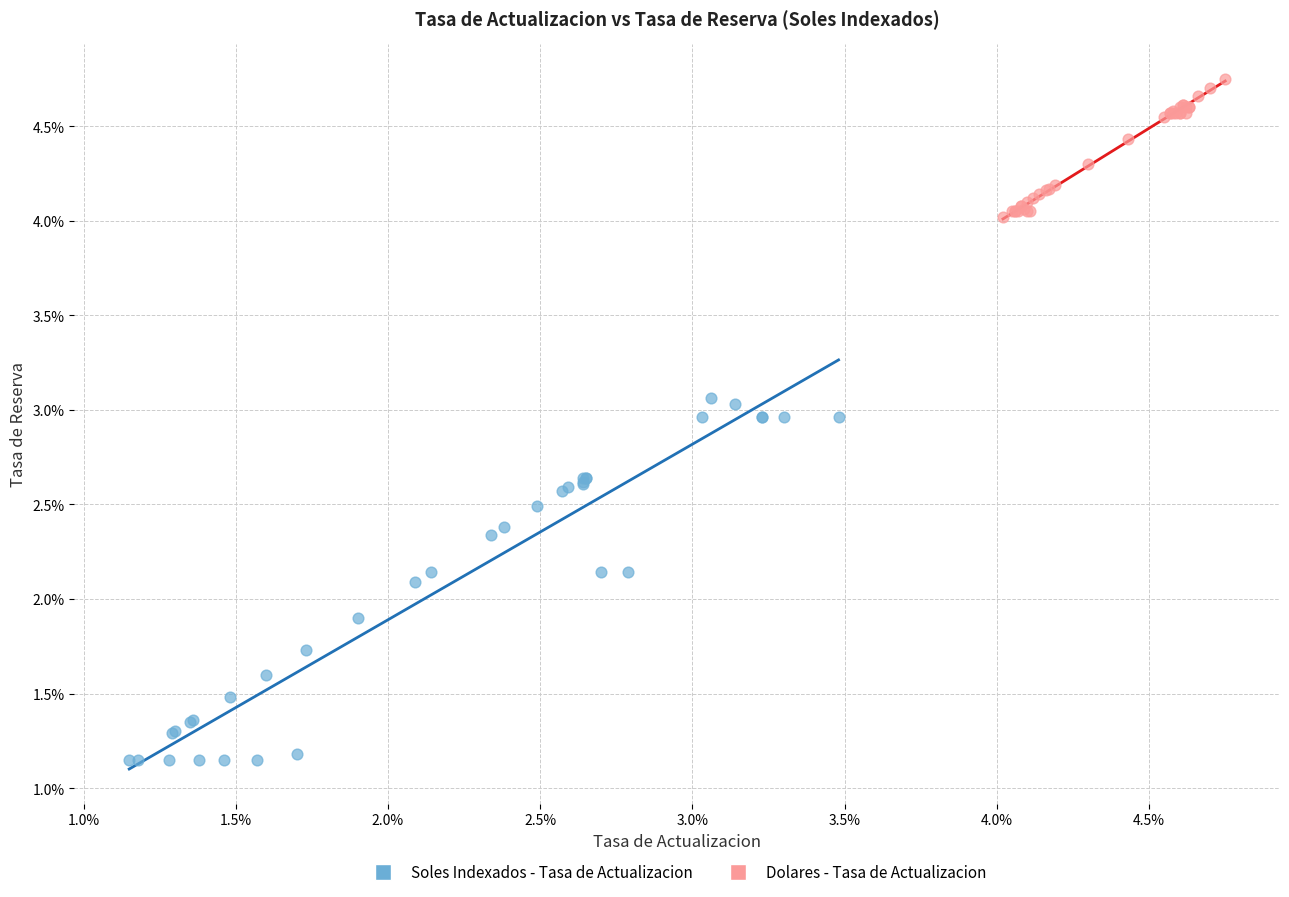

Which series has the largest Y range (max minus min)?

Soles Indexados - Tasa de Actualizacion